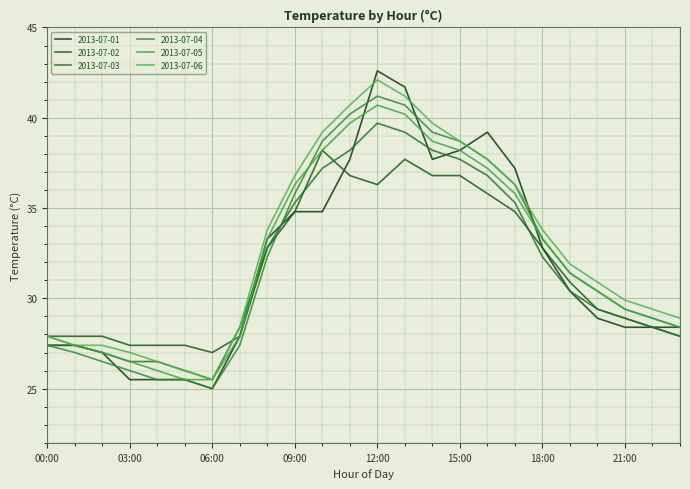

Which series has the largest range (max minus min)?

2013-07-01